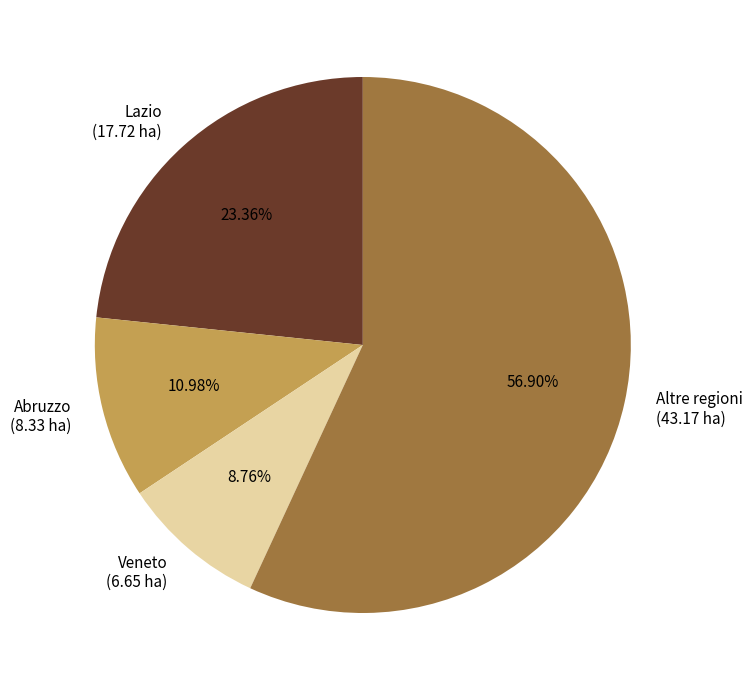

Rank the categories by value from lowest to highest.

Veneto, Abruzzo, Lazio, Altre regioni